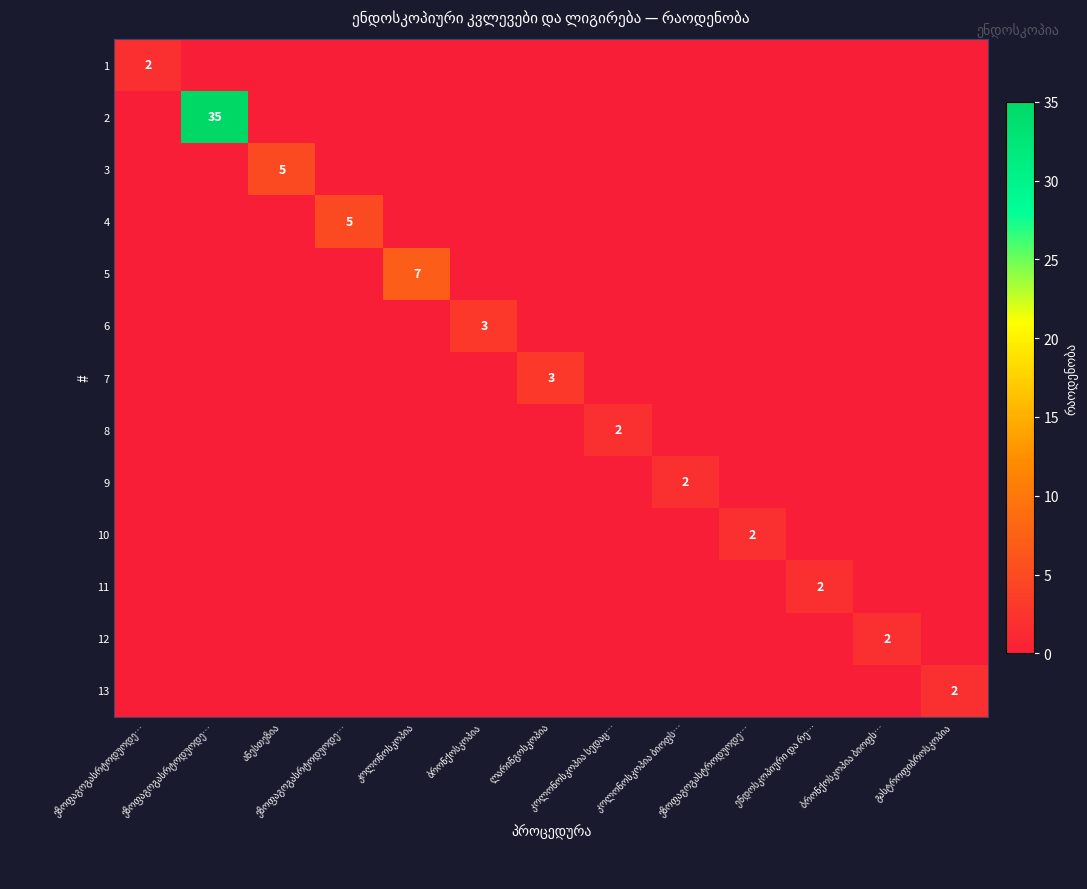

How many data points in 3 are above 0?

1